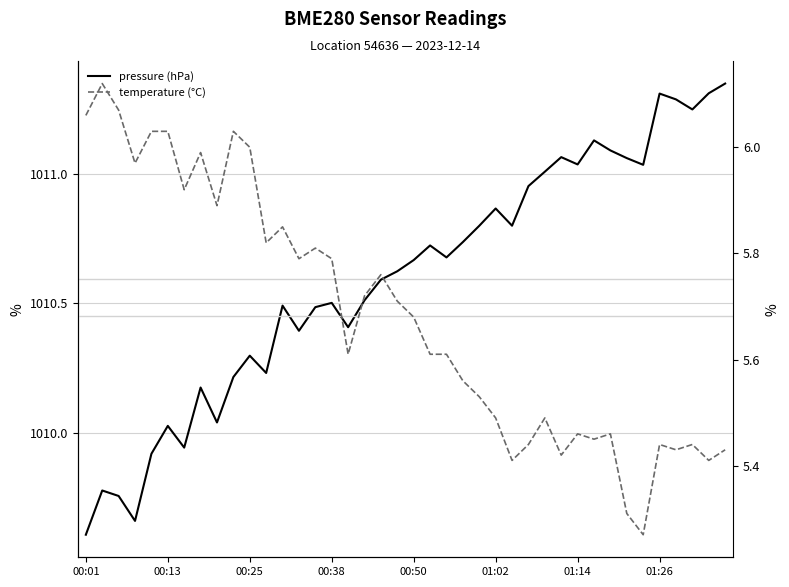

At which category is the sum across all series the highest?

39